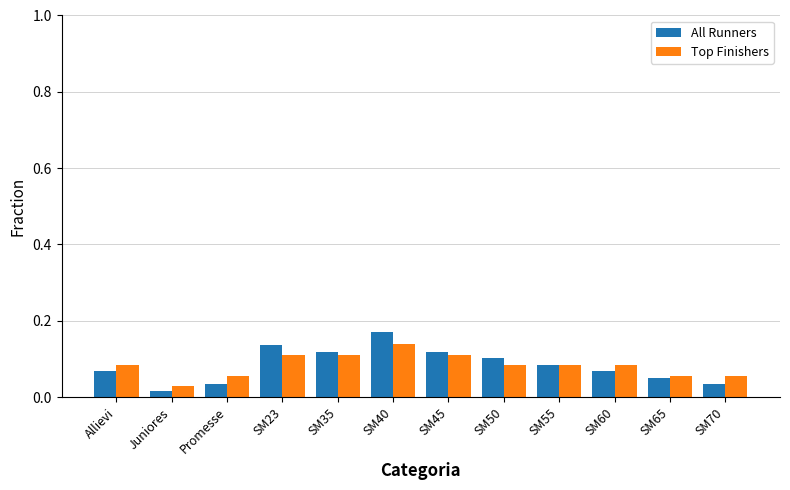

What is the label of the 2nd bar from the right?

SM65